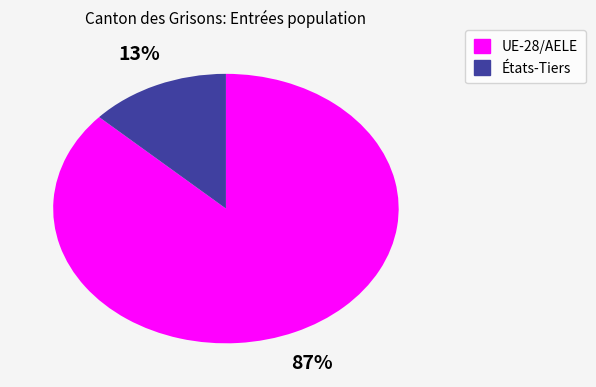

Is there a majority slice in this chart?

Yes